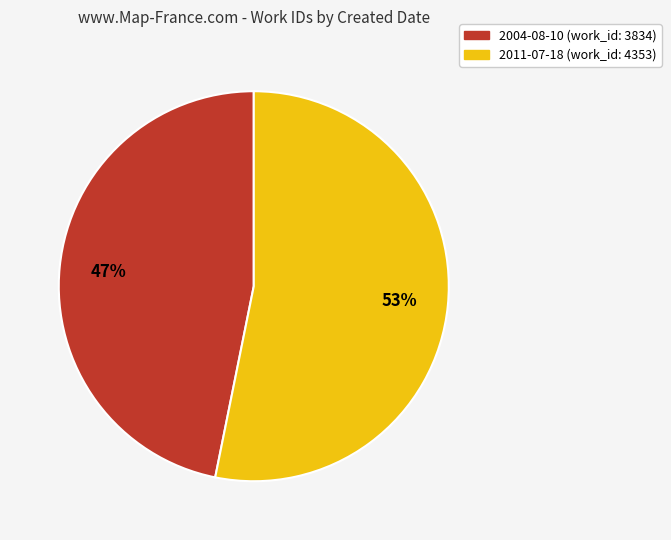

Approximately how many times larger is the value at 2011-07-18 compared to 2004-08-10?

1.1